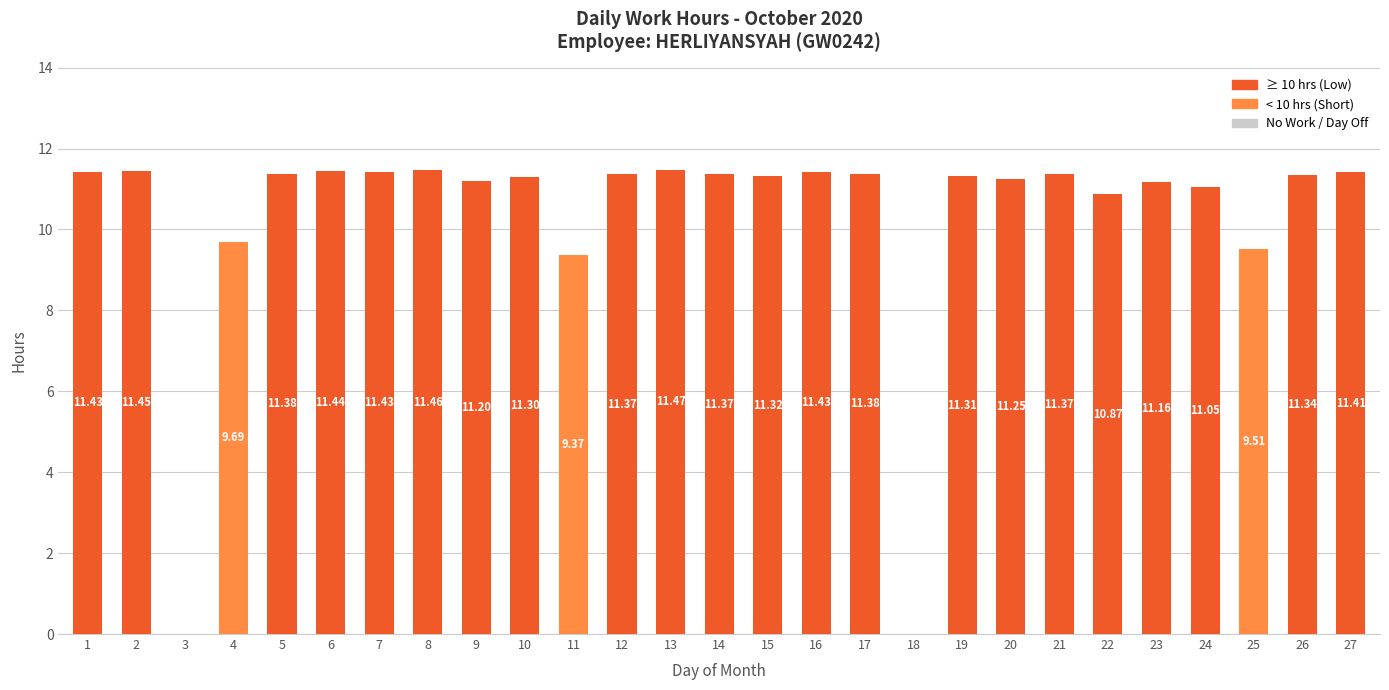

What is the change in value from 10 to 16?

+0.1